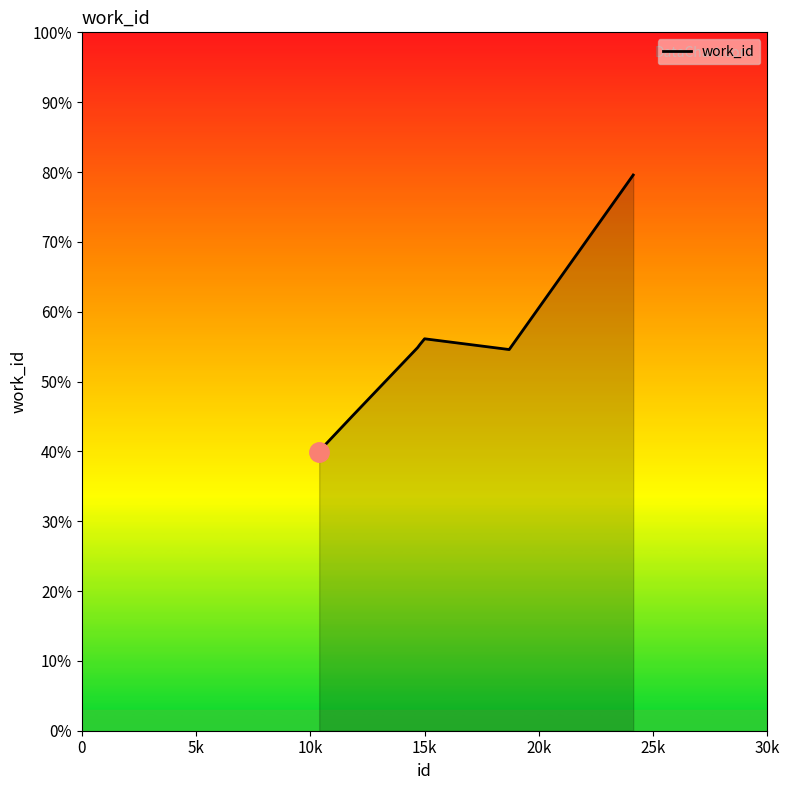

Reading left to right, extract all data points from this chart.

3994	4010	4507	5485	5532	5612	5458	7957